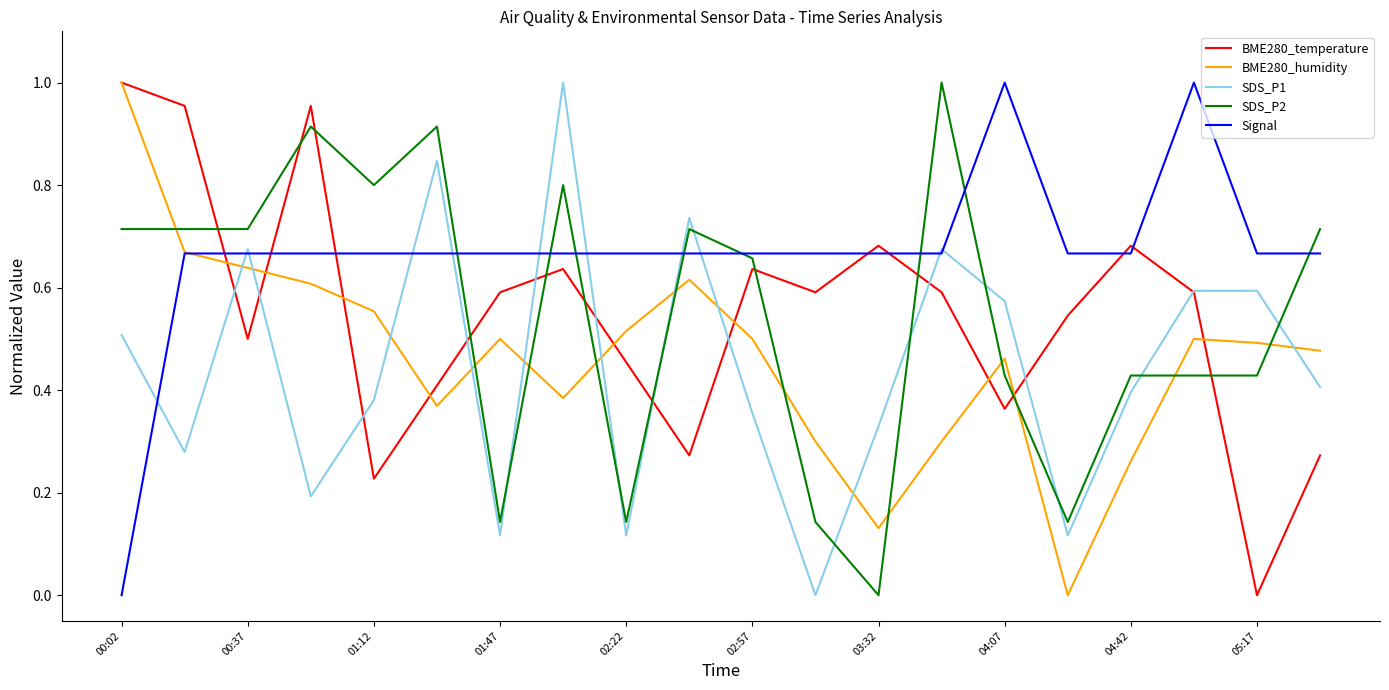

After their last crossing, which series has the higher values: BME280_humidity or SDS_P2?

SDS_P2